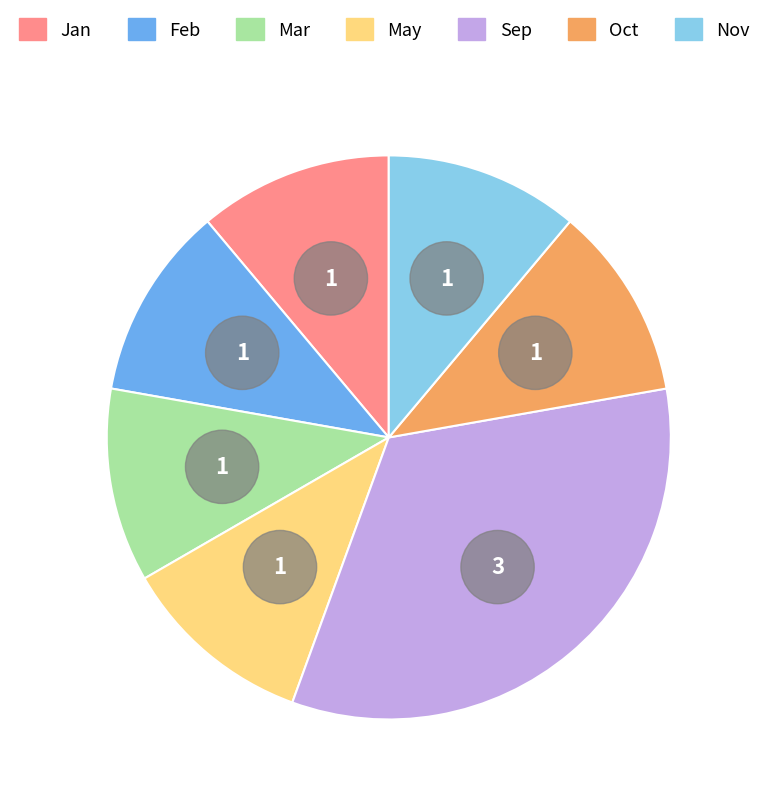

The Feb slice represents 17% of the pie. True or false?

False